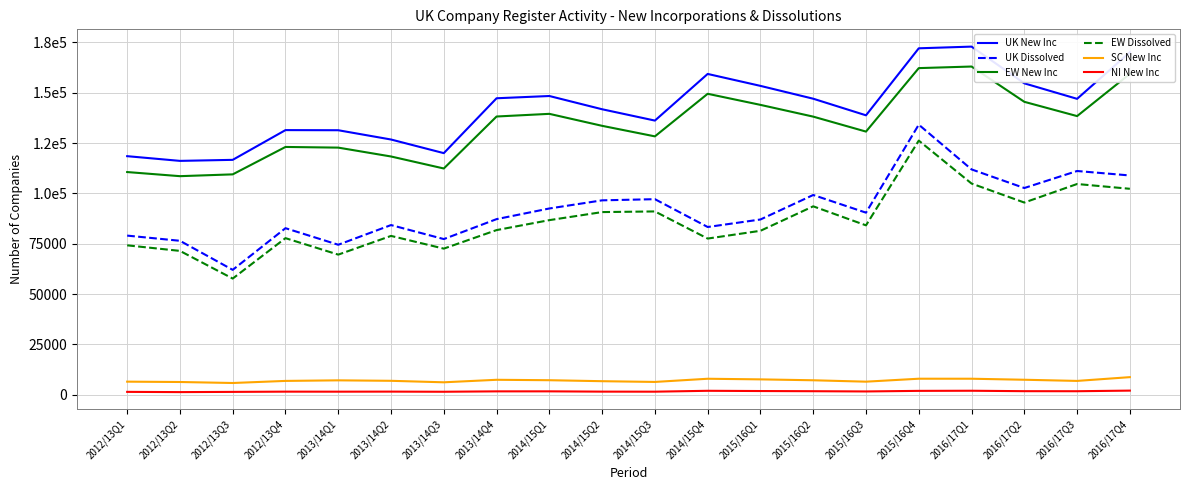

How many interior local valleys does the NI New Inc series have?

6